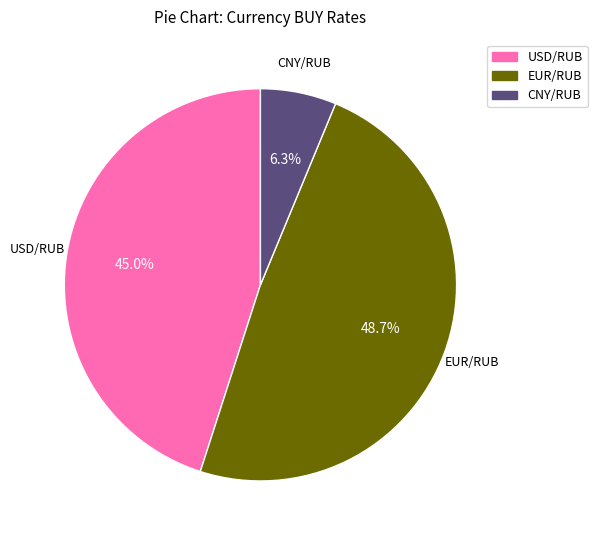

What percentage is the CNY/RUB slice, to the nearest percent?

6%